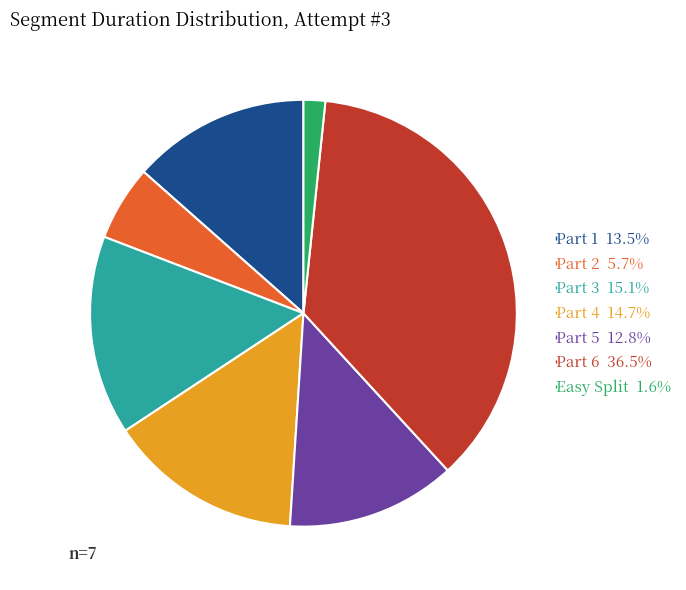

Which slice is the smallest?

Easy Split